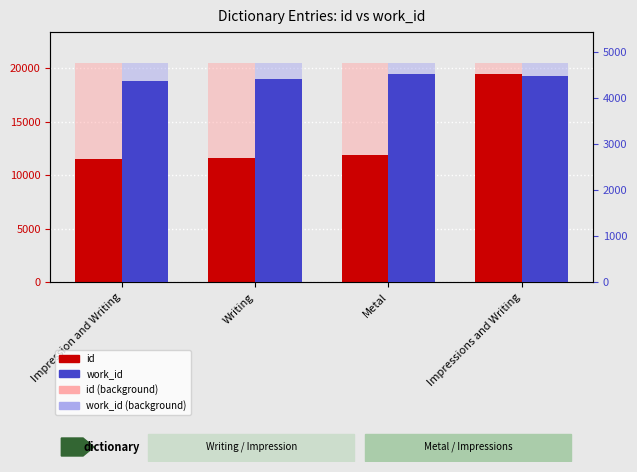

What is the label of the 2nd bar from the right?

Metal